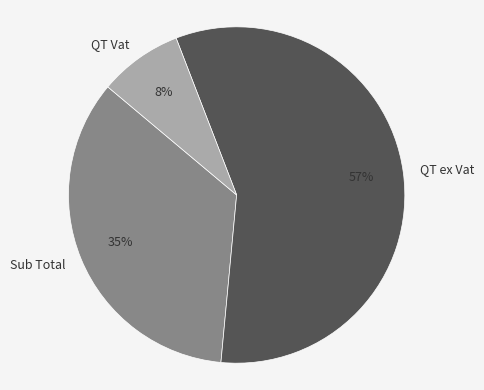

Count the number of slices in the pie.

3